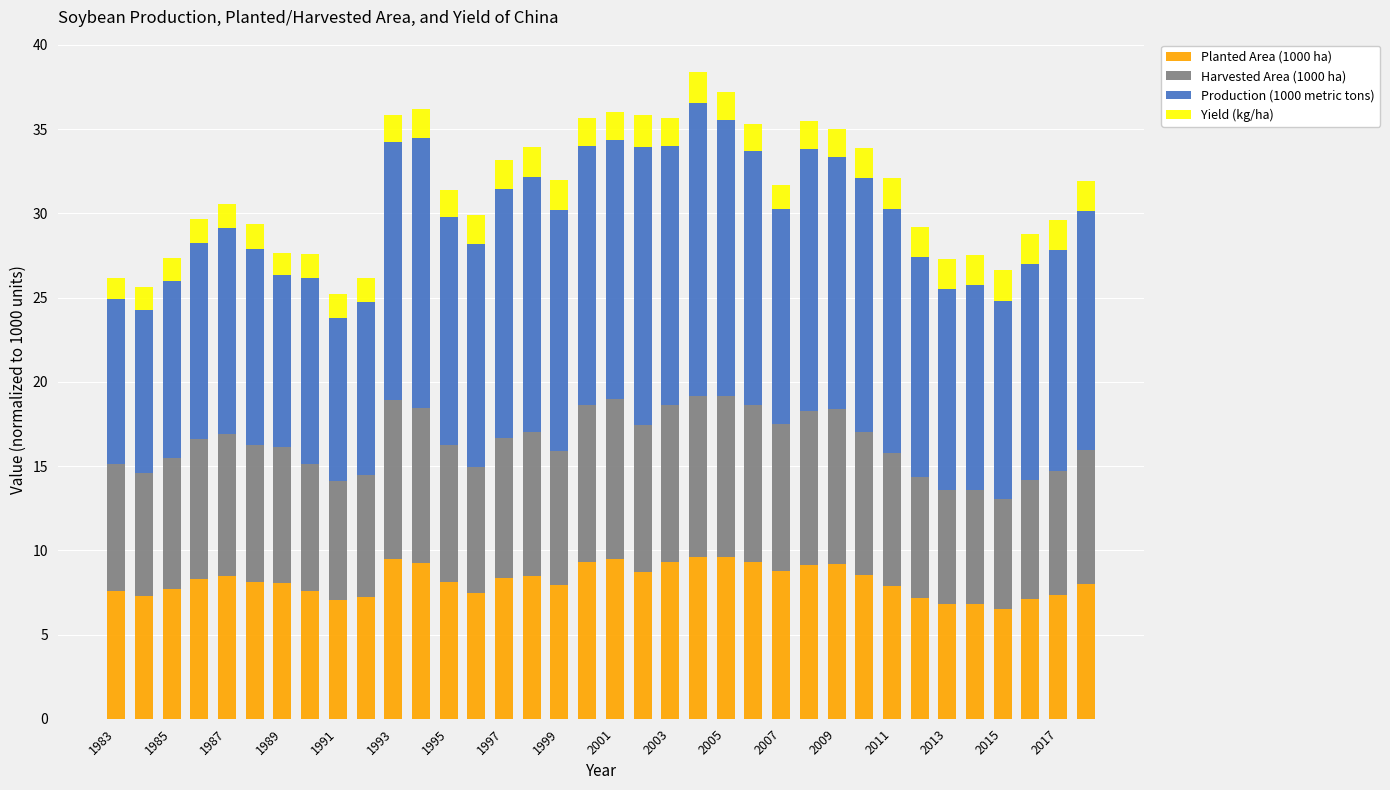

What is the maximum value for Planted Area (1000 ha)?

9.6